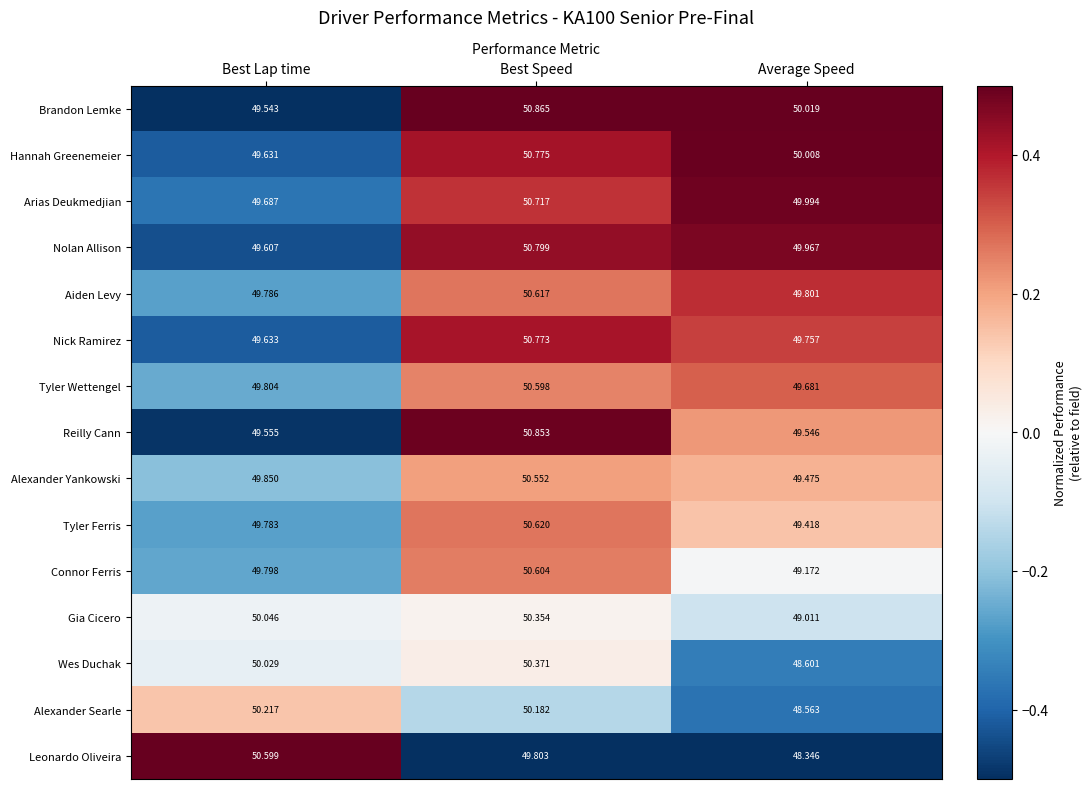

Rank the series at Average Speed from highest to lowest value.

Brandon Lemke, Hannah Greenemeier, Arias Deukmedjian, Nolan Allison, Aiden Levy, Nick Ramirez, Tyler Wettengel, Reilly Cann, Alexander Yankowski, Tyler Ferris, Connor Ferris, Gia Cicero, Wes Duchak, Alexander Searle, Leonardo Oliveira